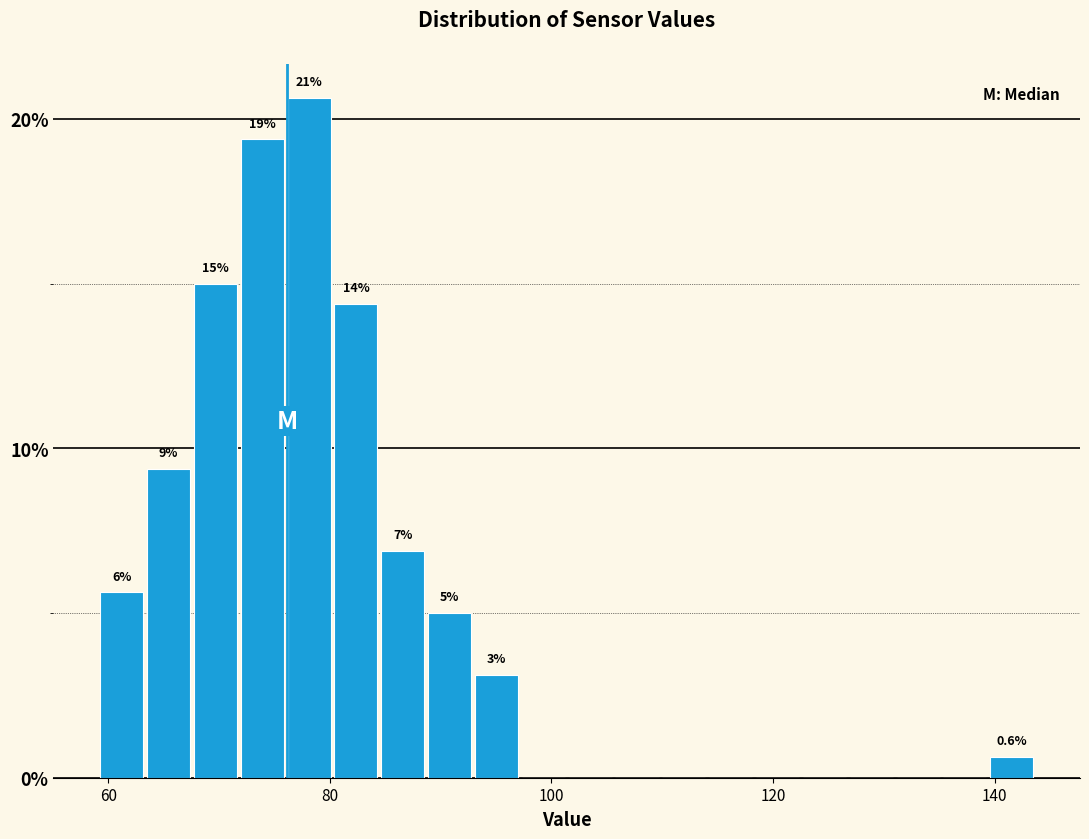

Around what value on the x-axis is the tallest bar? Give the approximate position of its centre, as read against the axis.

78